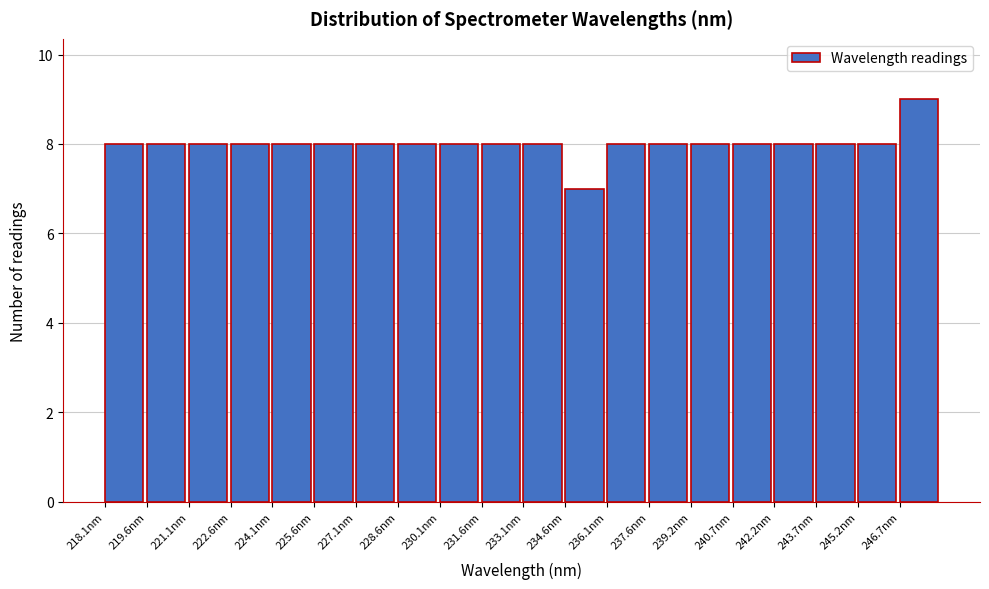

Reading left to right, transcribe this chart: for each bar, give the range it covers on the x-axis and its height. Neither the bar edges nor the heights are printed on the chart, so give them approximately, as read against the axes.

218.0 to 219.6: 8
219.6 to 221.0: 8
221.0 to 222.6: 8
222.6 to 224.0: 8
224.0 to 225.6: 8
225.6 to 227.0: 8
227.0 to 228.6: 8
228.6 to 230.2: 8
230.2 to 231.6: 8
231.6 to 233.2: 8
233.2 to 234.6: 8
234.6 to 236.2: 7
236.2 to 237.6: 8
237.6 to 239.2: 8
239.2 to 240.6: 8
240.6 to 242.2: 8
242.2 to 243.6: 8
243.6 to 245.2: 8
245.2 to 246.6: 8
246.6 to 248.2: 9